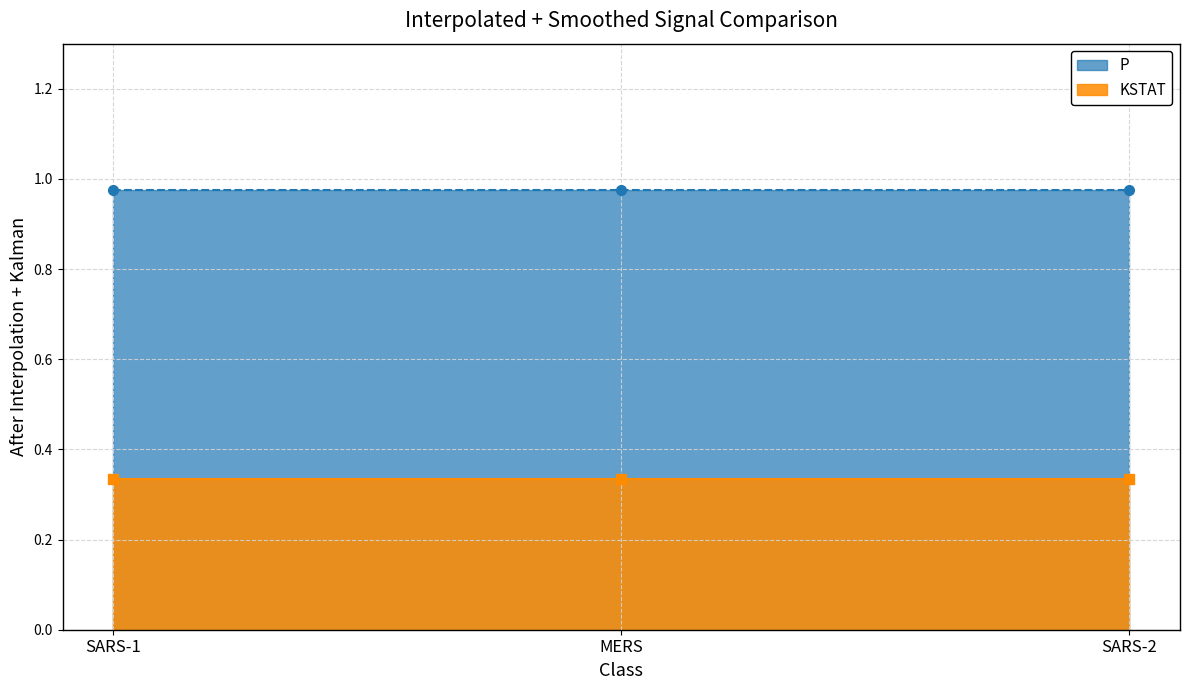

What is the difference between the highest and lowest values at SARS-1?

0.6